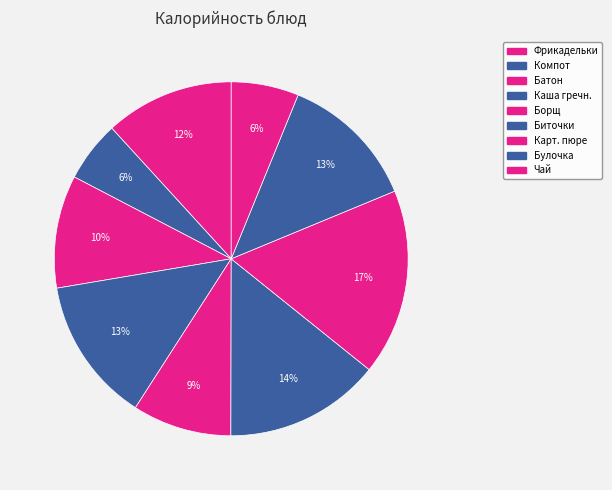

How many slices are in this pie chart?

9